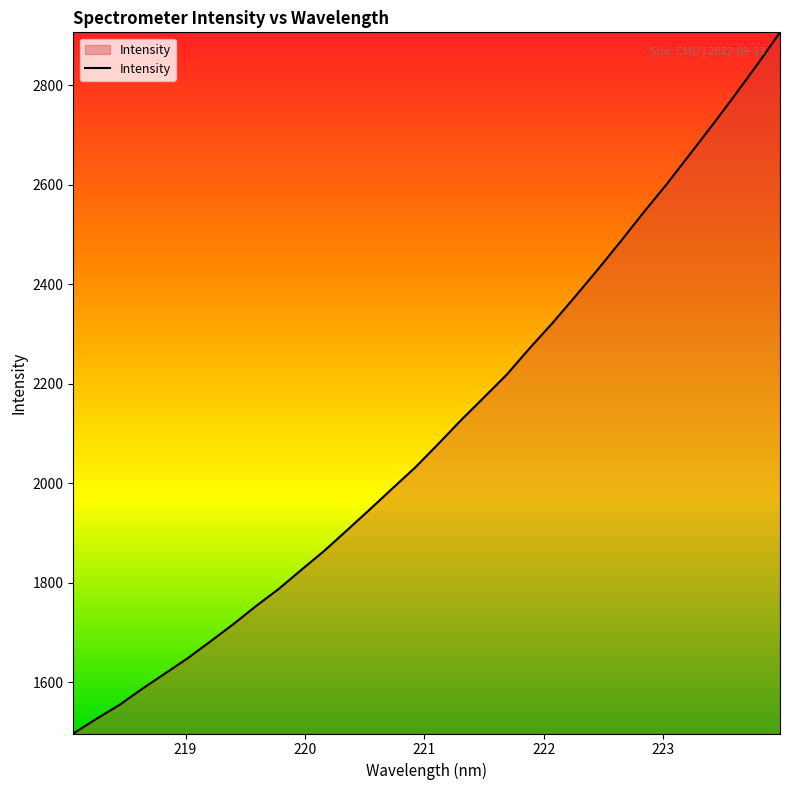

What is the difference between the maximum and minimum values?

1409.4